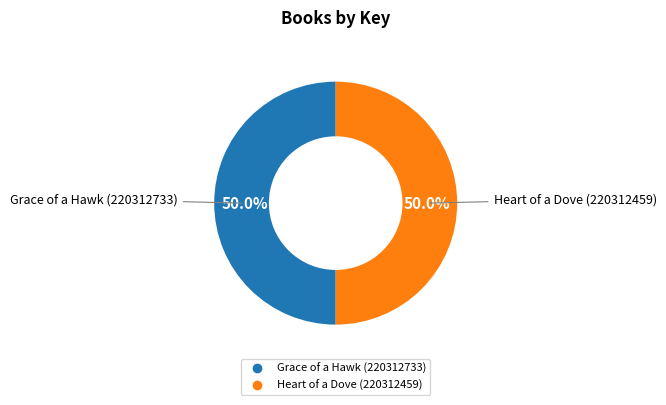

To the nearest percent, what is the average slice percentage?

50%